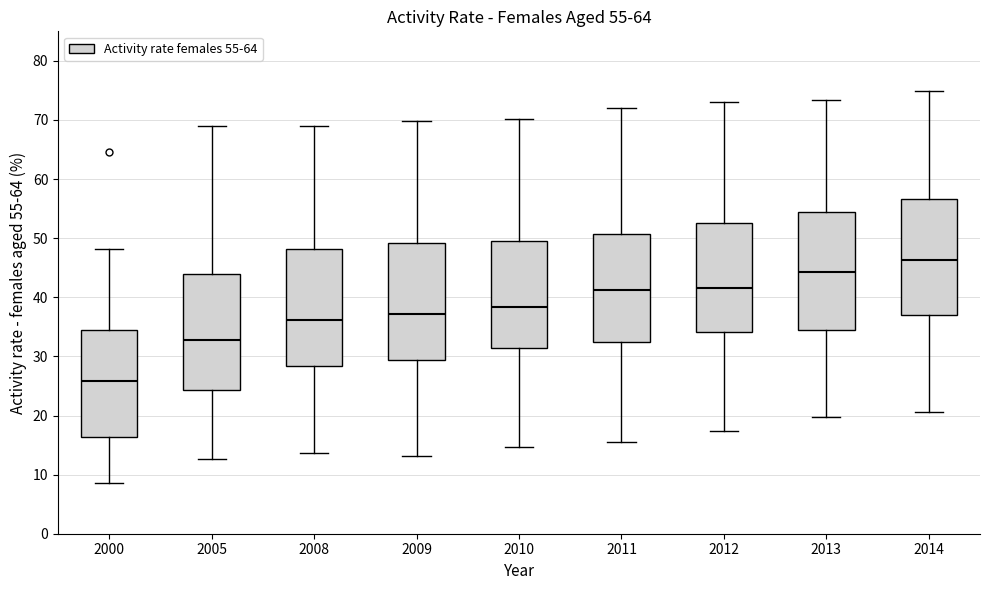

Which box's median line is the highest?

2014